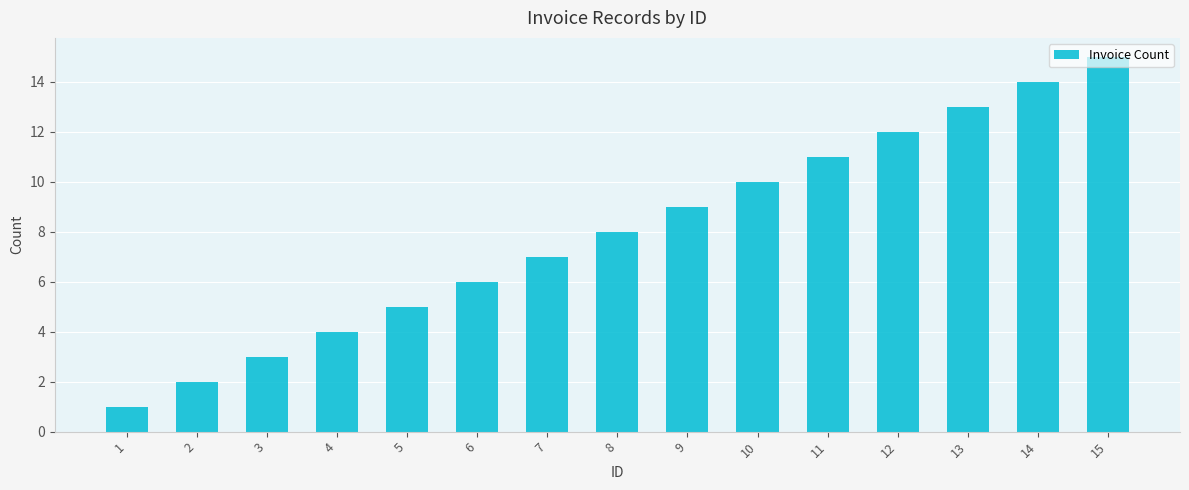

Reading left to right, extract all data points from this chart.

1	2	3	4	5	6	7	8	9	10	11	12	13	14	15